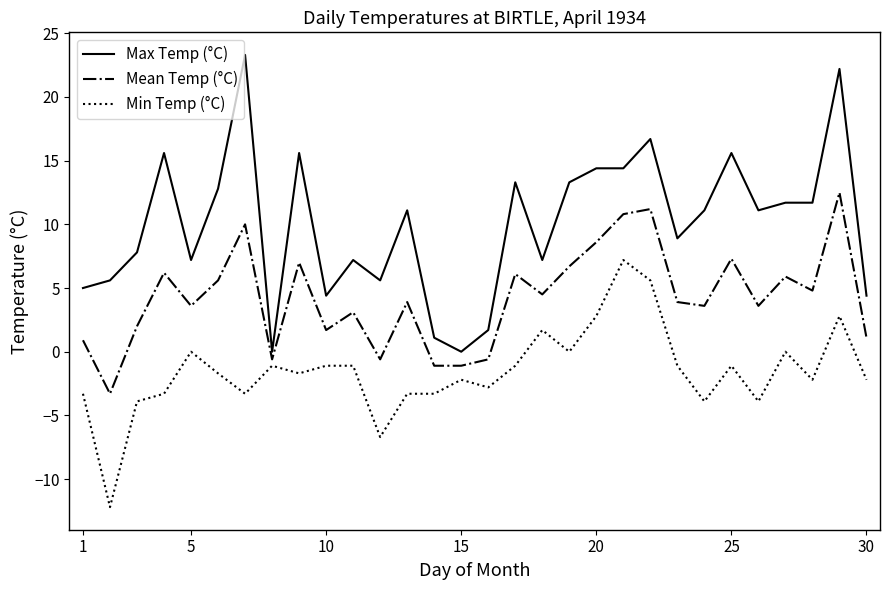

True or false: Mean Temp (°C) and Min Temp (°C) intersect in this chart.

False